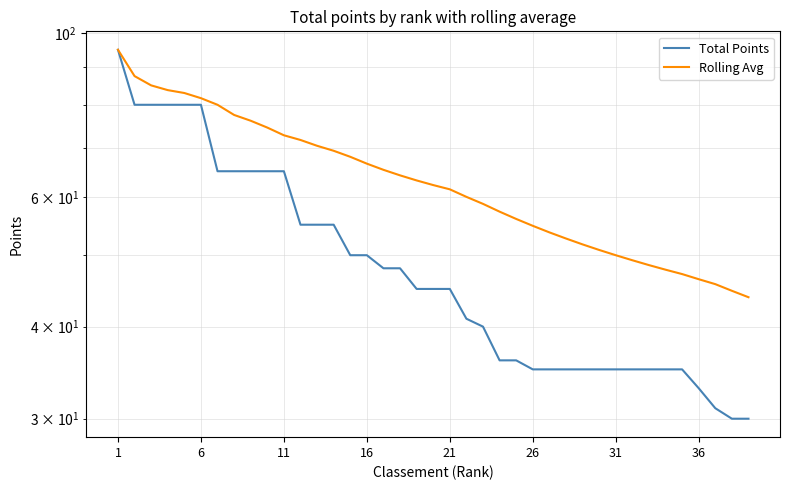

Reading right to left, transcribe all the data shown in this chart.

Total Points: 30.0	30.0	31.0	33.0	35.0	35.0	35.0	35.0	35.0	35.0	35.0	35.0	35.0	35.0	36.0	36.0	40.0	41.0	45.0	45.0	45.0	48.0	48.0	50.0	50.0	55.0	55.0	55.0	65.0	65.0	65.0	65.0	65.0	80.0	80.0	80.0	80.0	80.0	95.0
Rolling Avg: 43.9	44.7	45.7	46.4	47.1	47.8	48.5	49.2	50.0	50.8	51.7	52.7	53.7	54.8	56.0	57.3	58.7	60.0	61.4	62.2	63.2	64.2	65.3	66.6	68.0	69.3	70.4	71.7	72.7	74.5	76.1	77.5	80.0	81.7	83.0	83.8	85.0	87.5	95.0